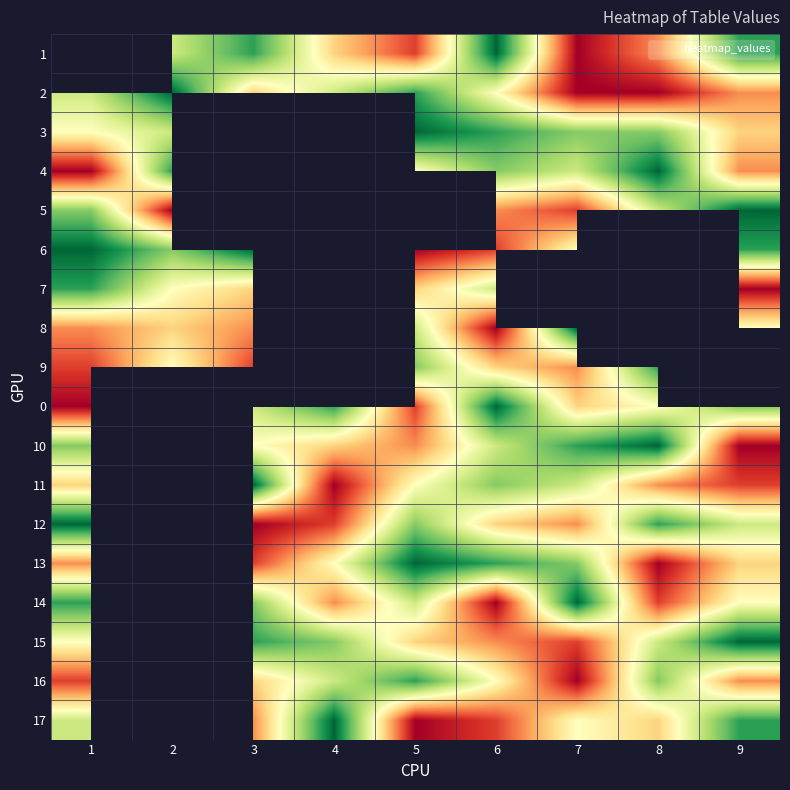

How many positive values does the 1 series have?

8